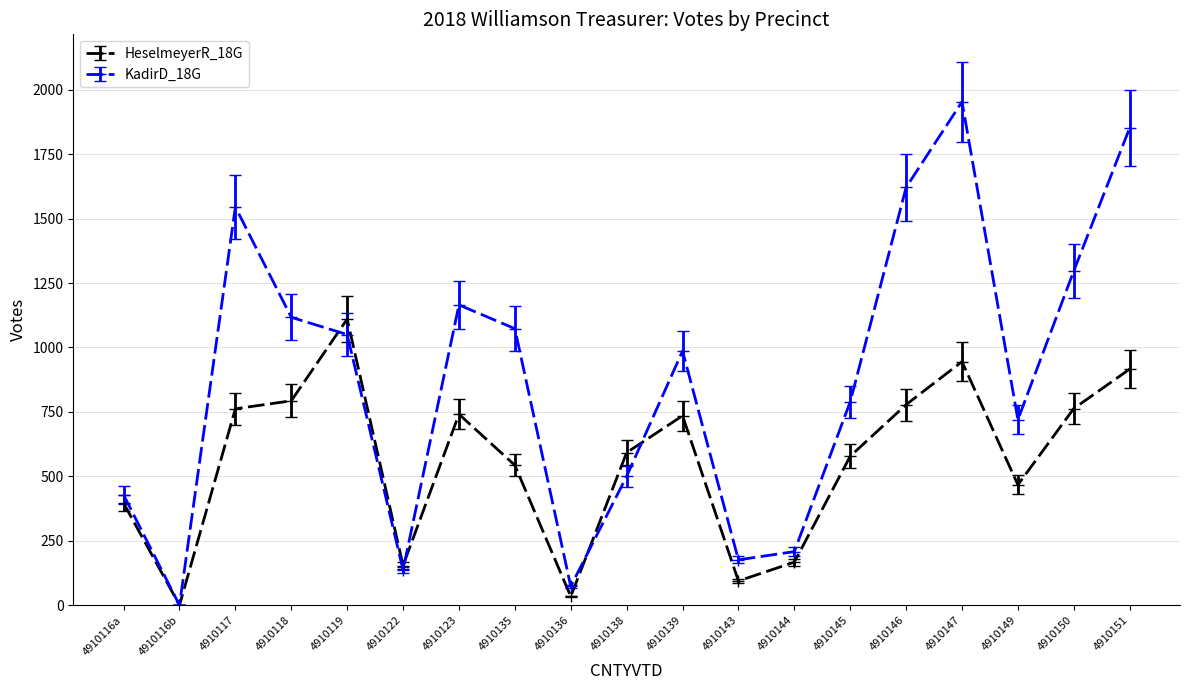

At which category does the chart reach its peak across all series?

4910147